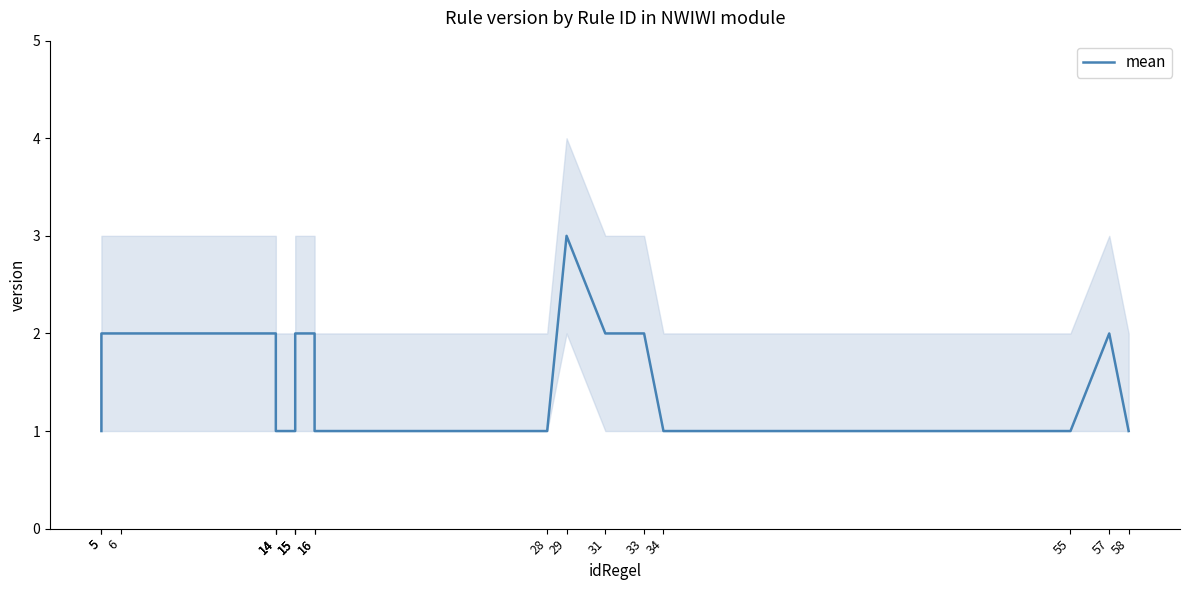

What is the ratio of the value at 15 to the value at 33?

1.0